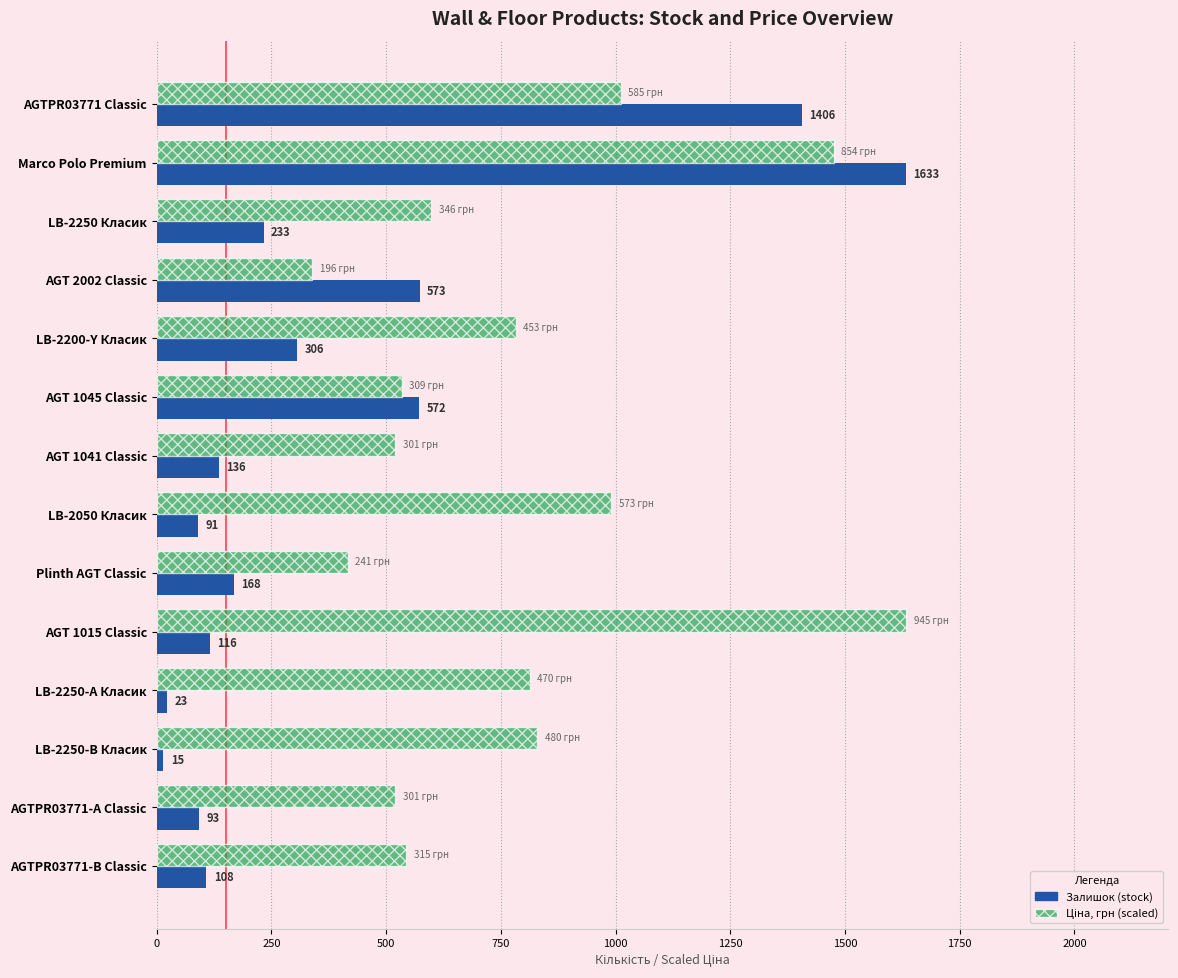

How many distinct data groups are displayed?

2